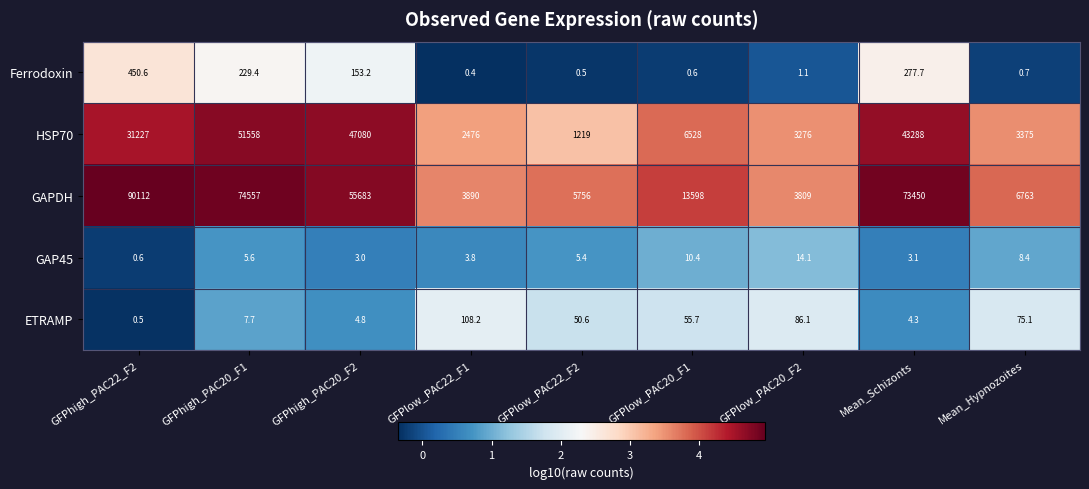

How many values in the GAP45 series are below 5?

4